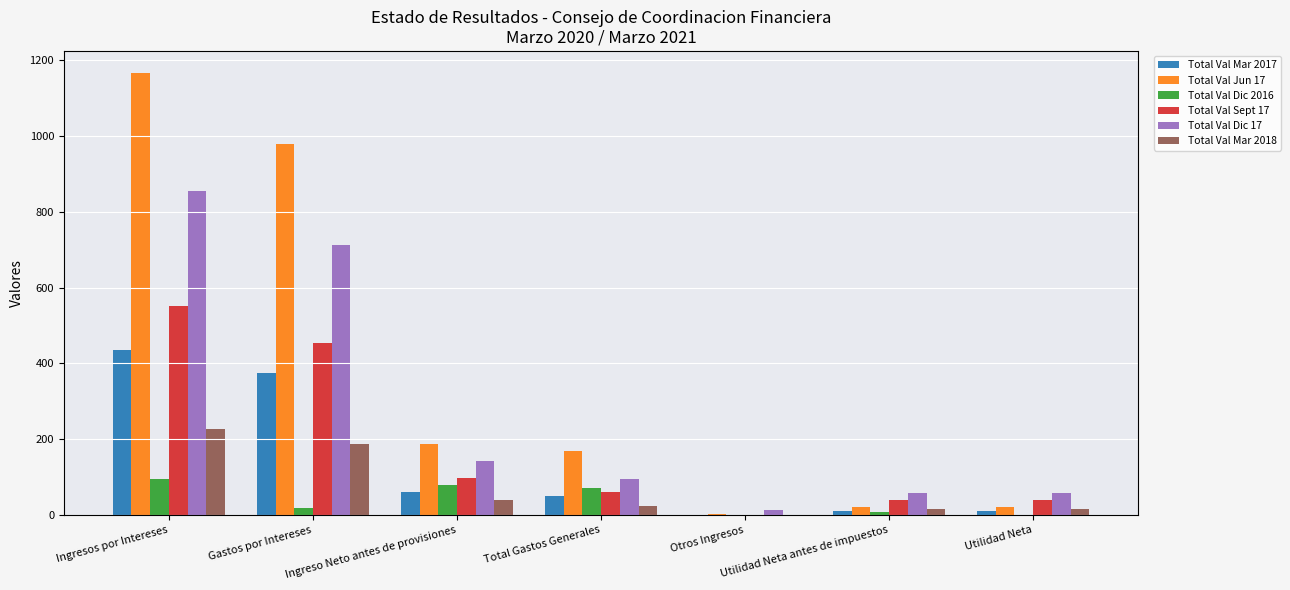

The Total Val Dic 17 series shows 200.9 at Gastos por Intereses. True or false?

False